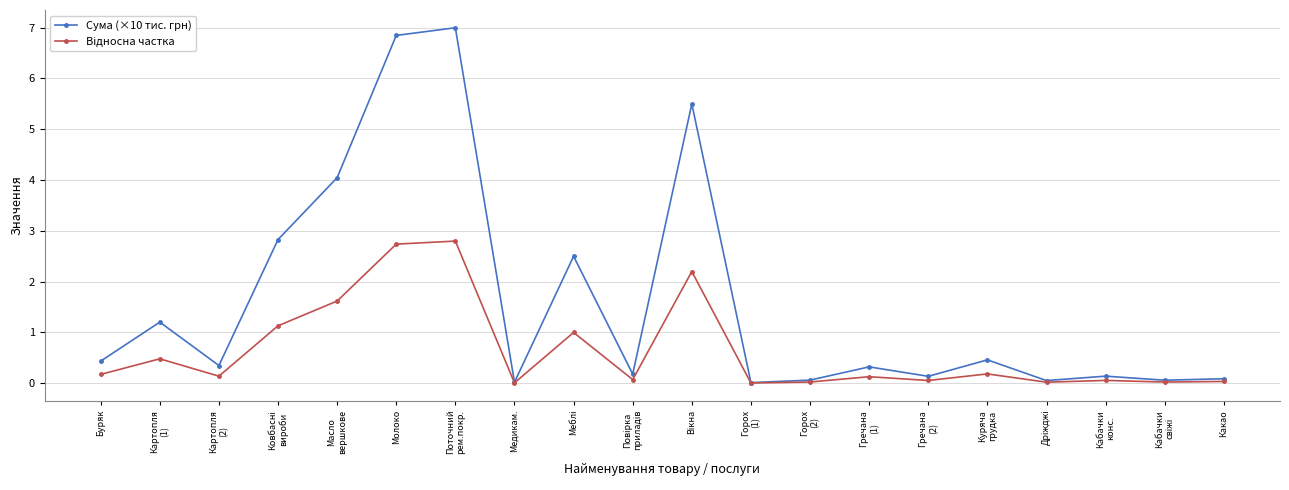

What is the label of the 18th point from the left?

Кабачки
конс.